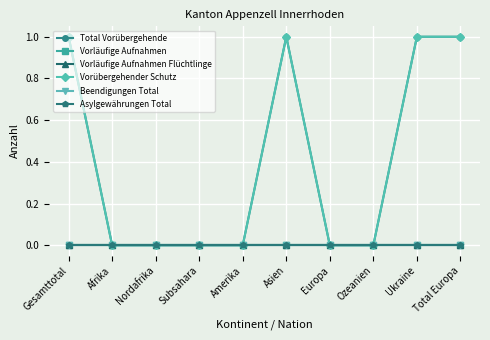

Does the chart display data point markers on the line(s)?

Yes